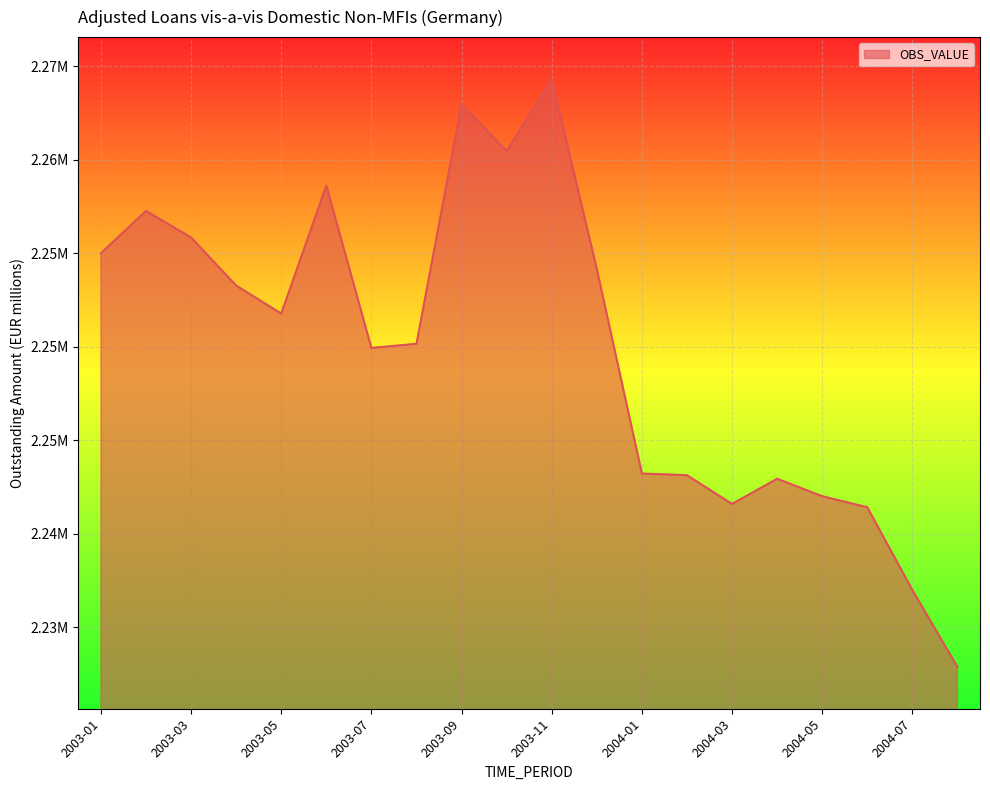

Is this an area chart (filled region under the line)?

Yes